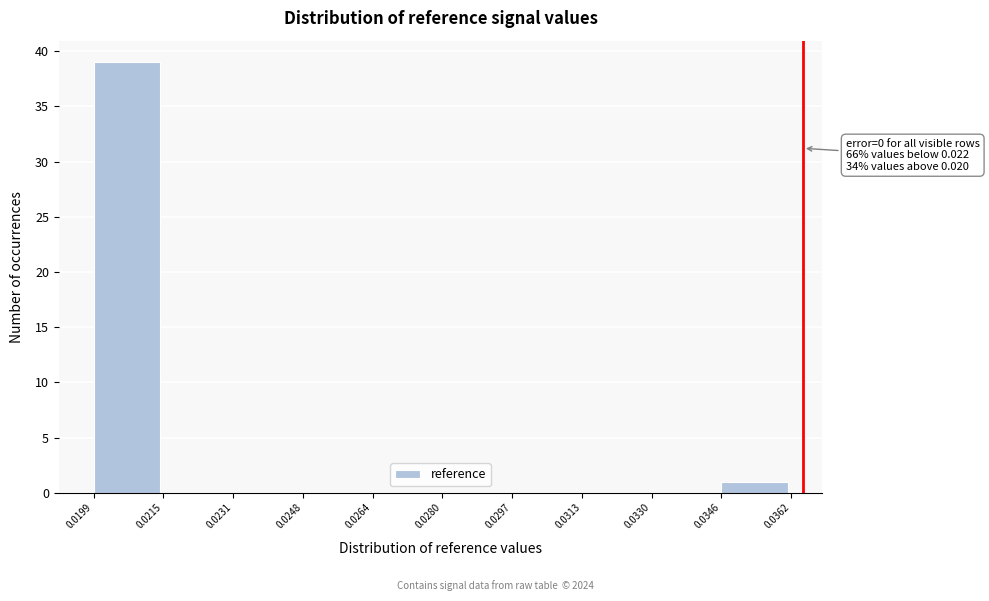

Which range on the x-axis has the tallest bar?

0.0199 to 0.0215